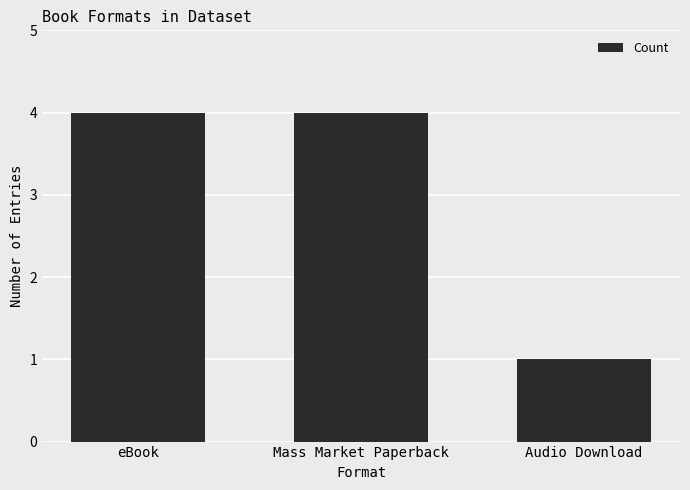

What is the average value?

3